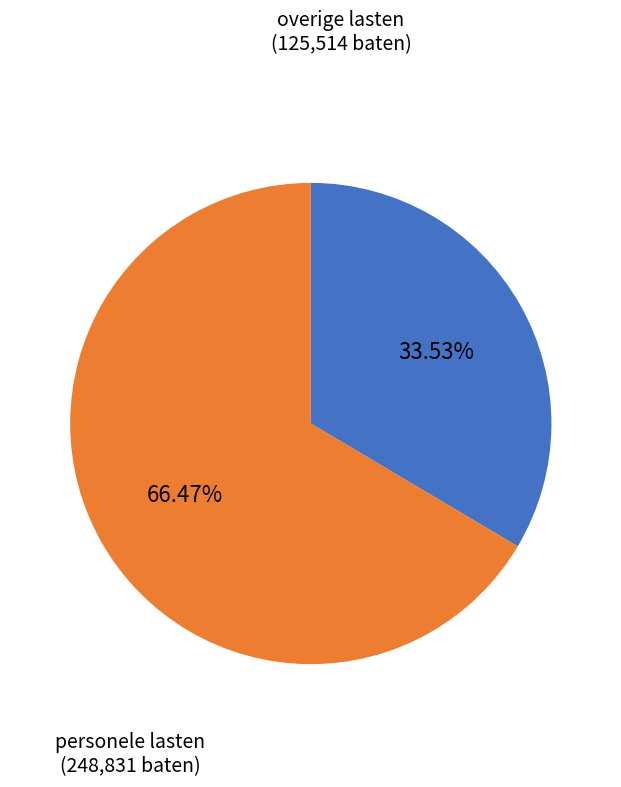

Is there a majority slice in this chart?

Yes